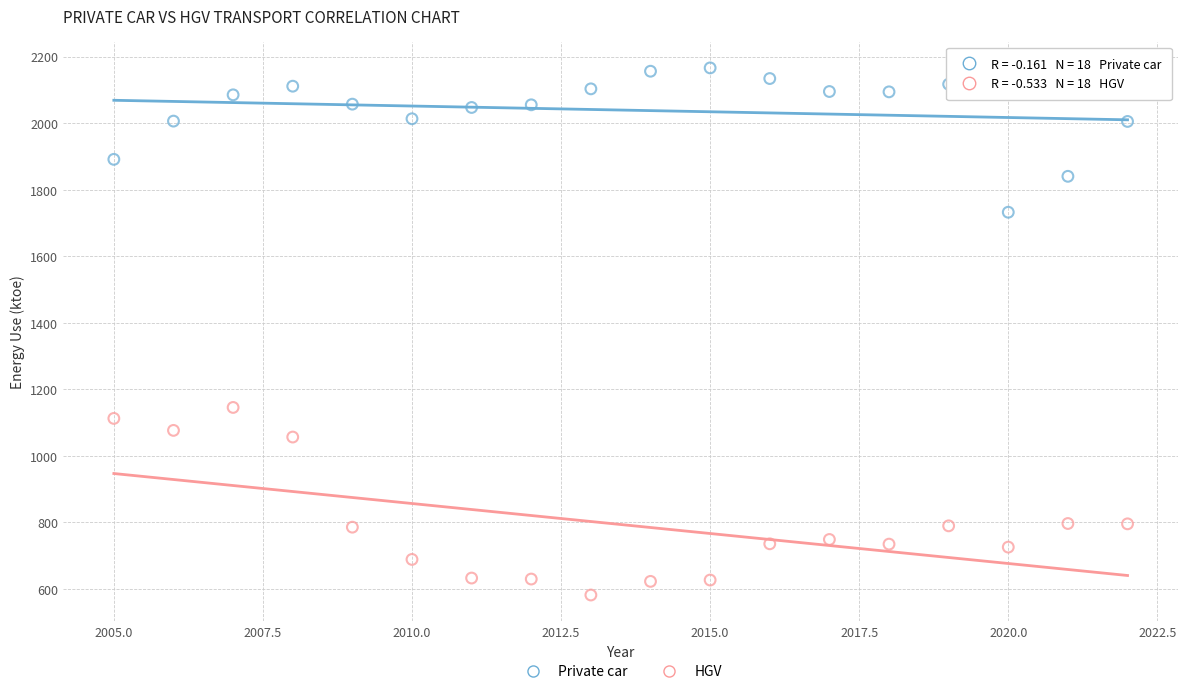

Which series contains the lowest Y value?

HGV